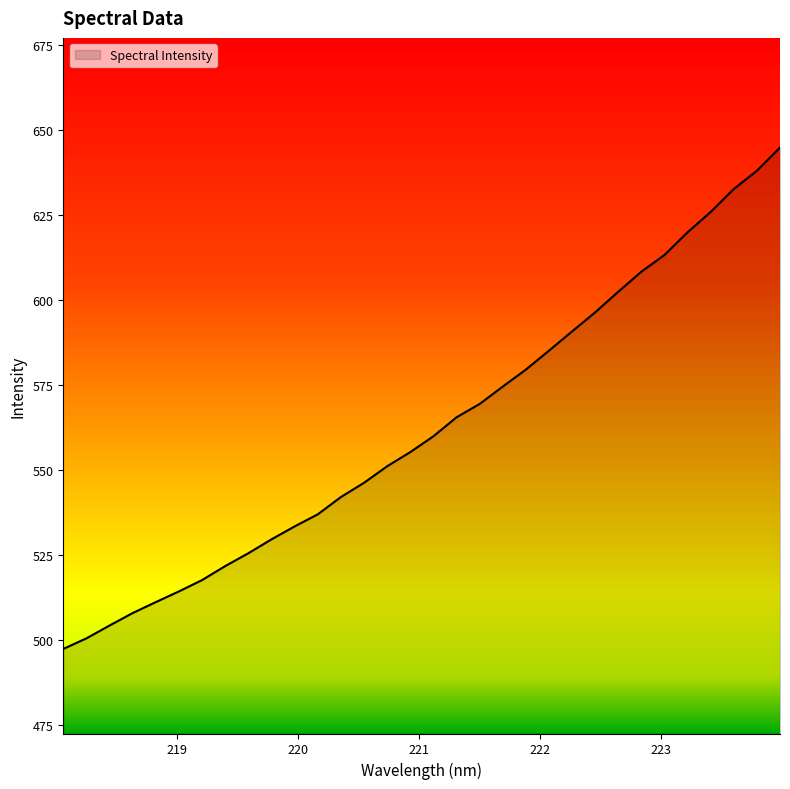

What is the difference between the maximum and minimum values?

147.4